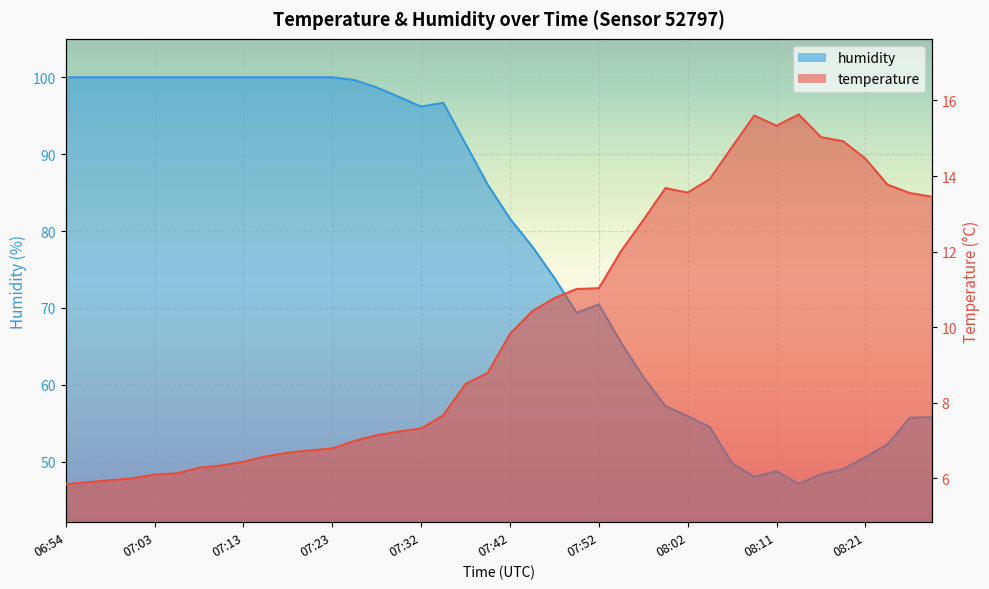

True or false: temperature and humidity intersect in this chart.

False